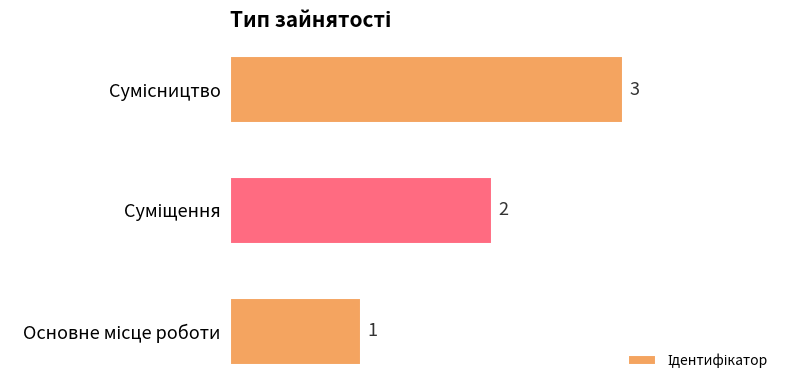

What is the maximum value shown in the chart?

3